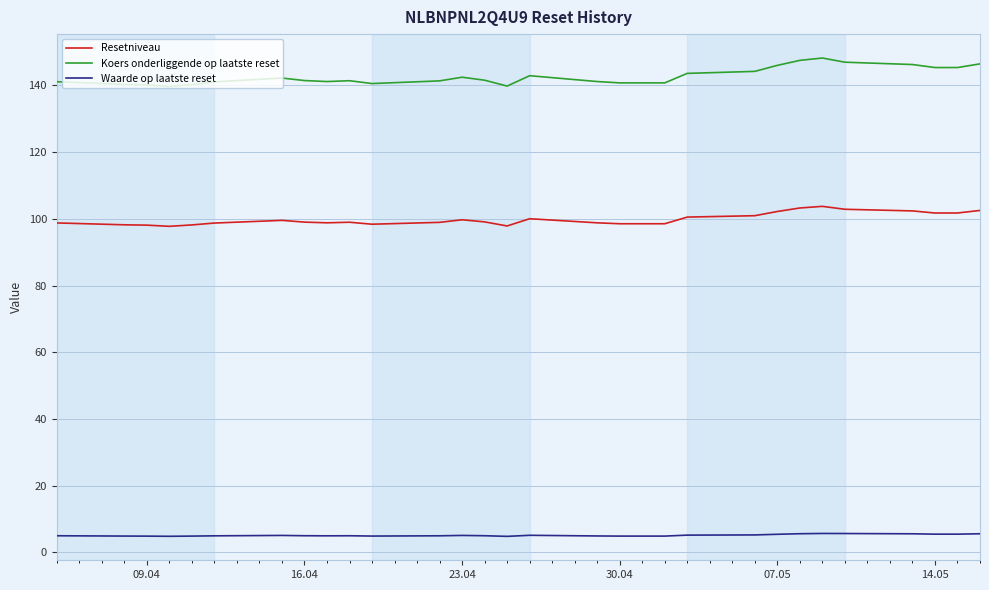

Which series has the largest total across all categories?

Koers onderliggende op laatste reset